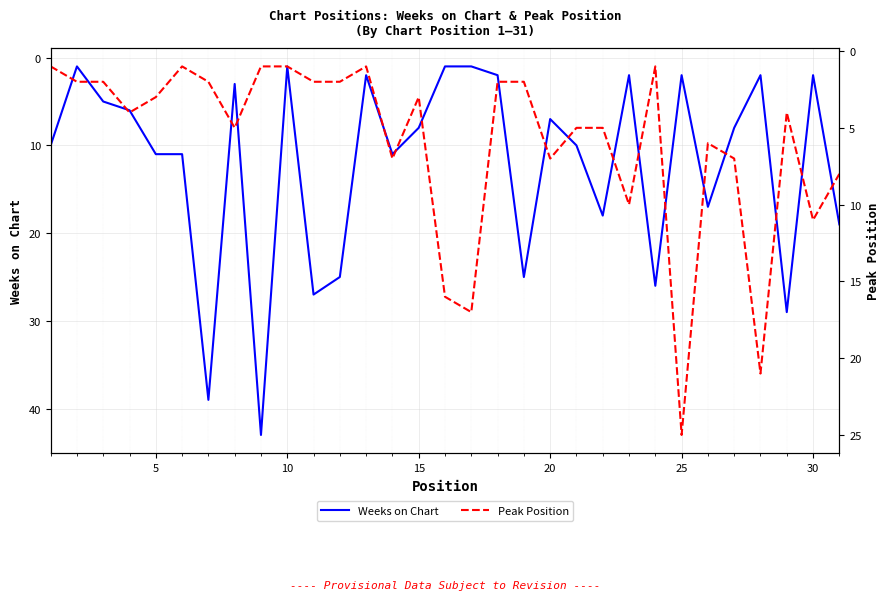

Which series has the largest range (max minus min)?

Weeks on Chart